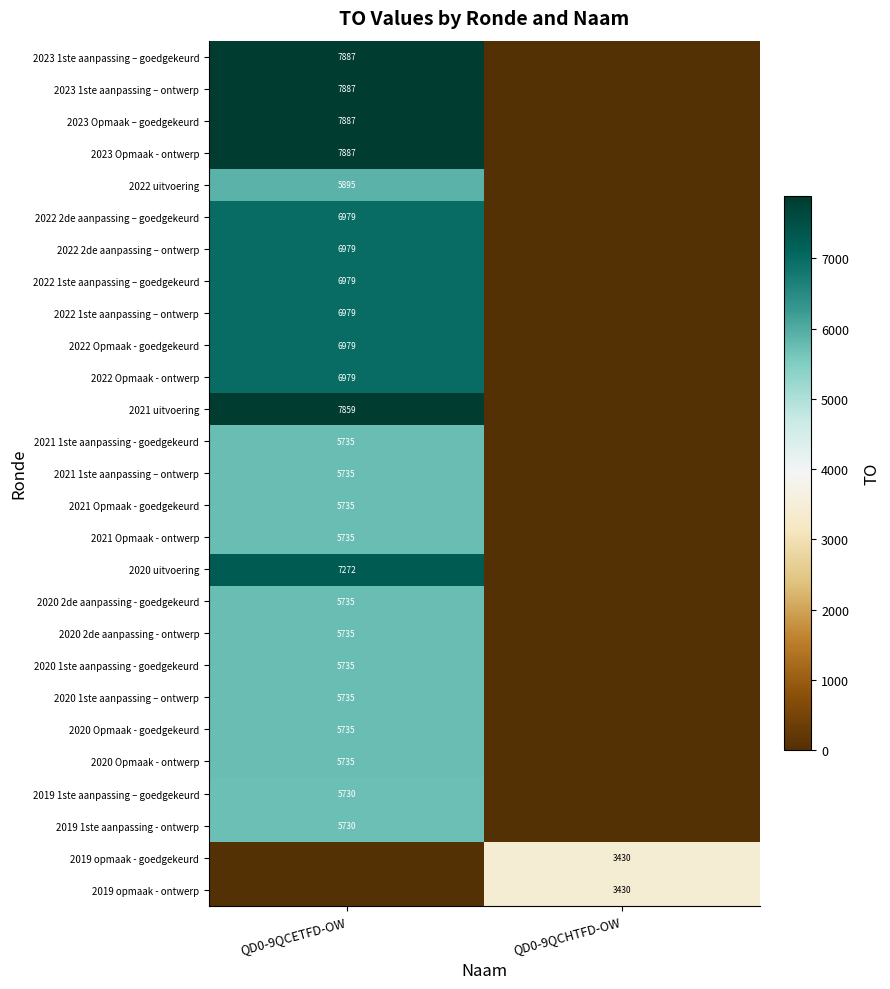

Is the value of 2021 uitvoering at QD0-9QCETFD-OW greater than the value of 2021 1ste aanpassing – ontwerp at QD0-9QCETFD-OW?

Yes